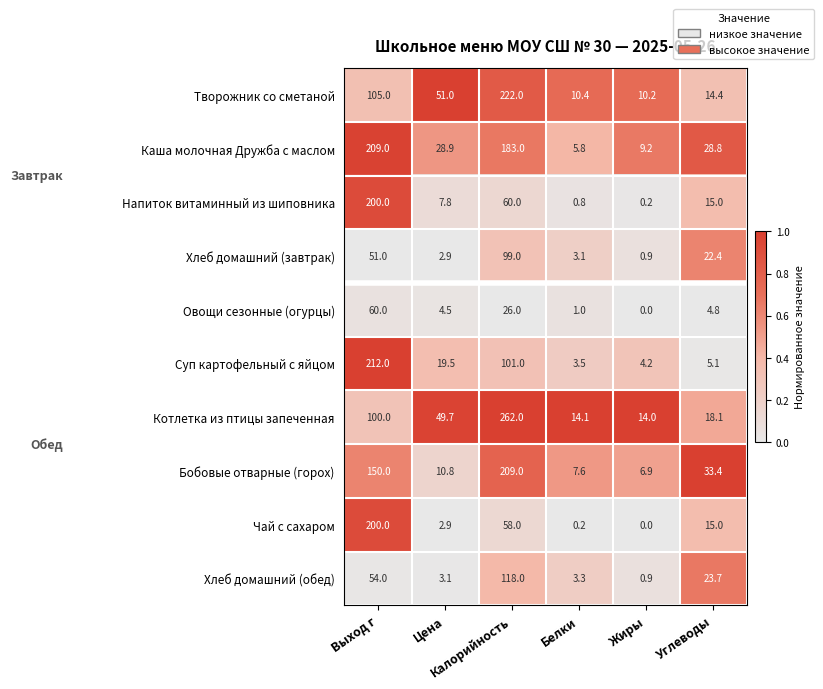

At how many categories does at least one series exceed 43?

3